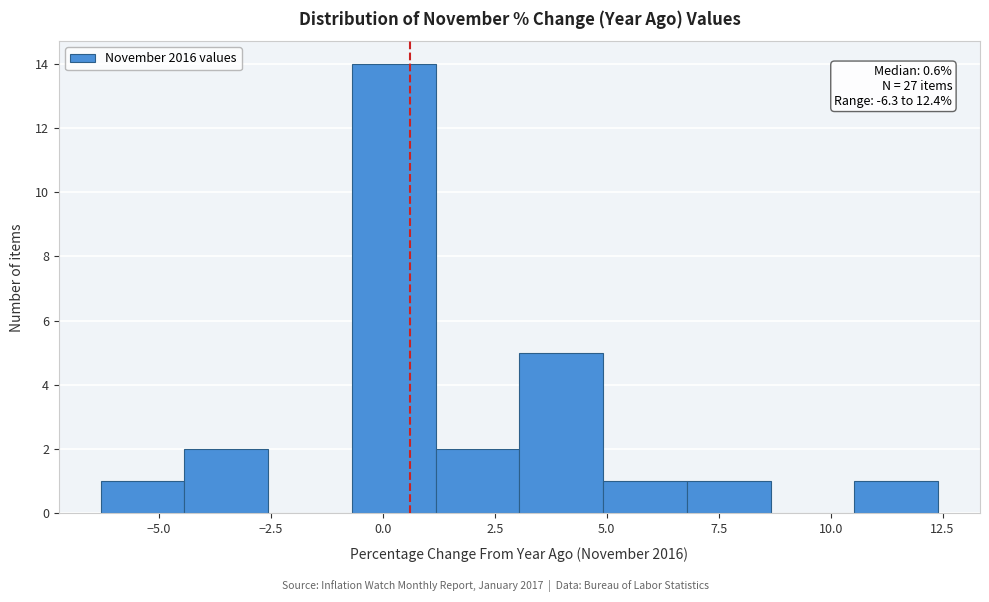

Read against the x-axis, roughly where is the centre of the tallest bar?

0.0